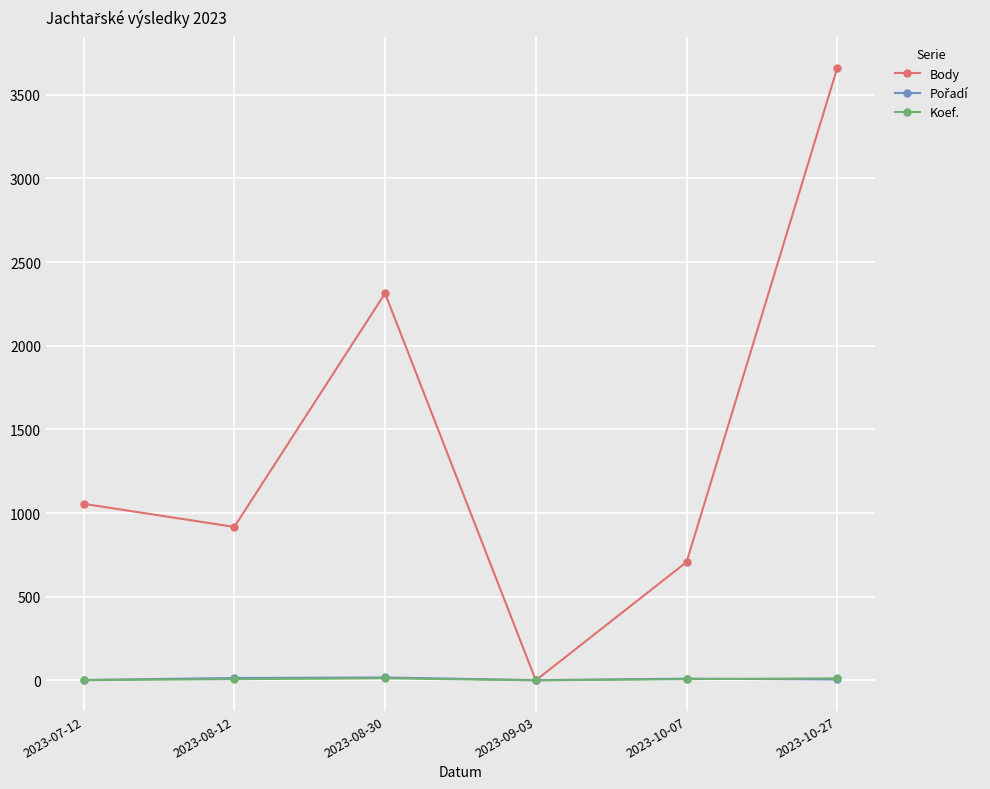

Which series has the largest total across all categories?

Body